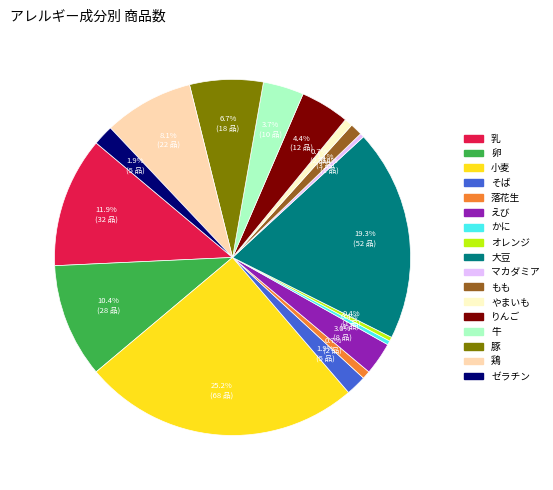

Is there a majority slice in this chart?

No